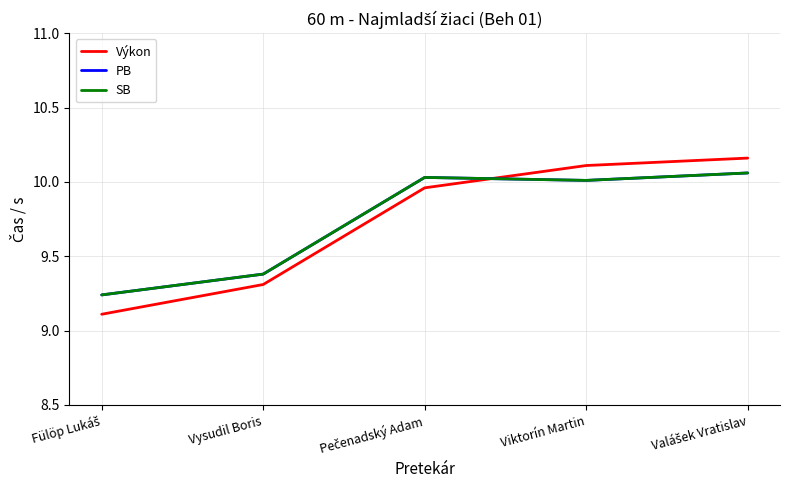

Where is the first local maximum for SB?

Pečenadský Adam